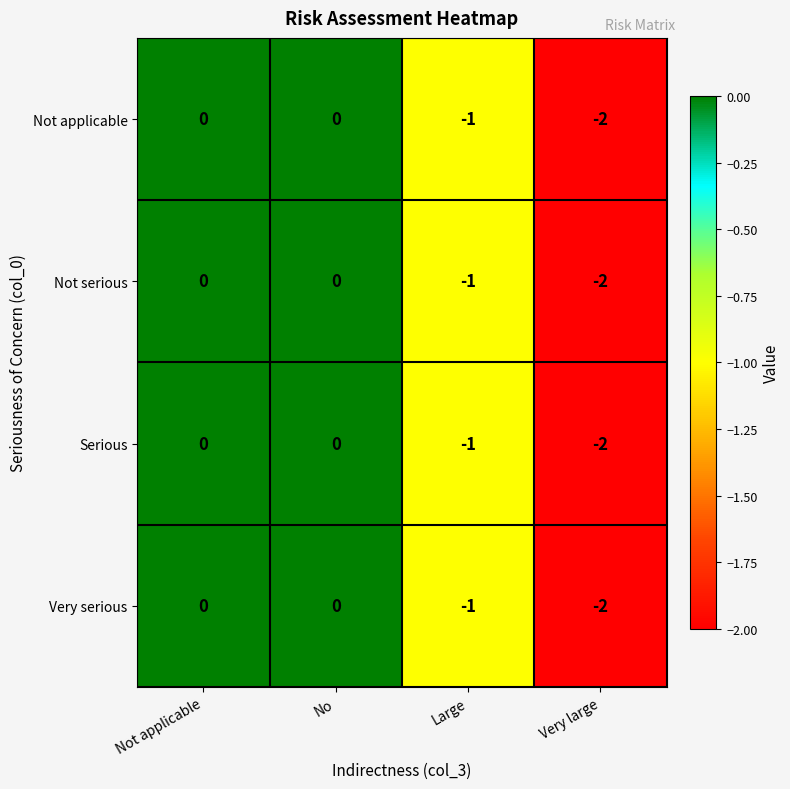

How many distinct data groups are displayed?

4